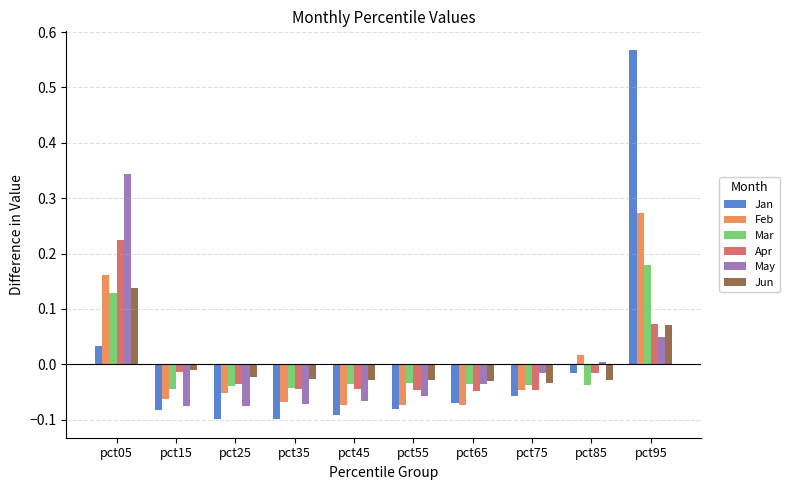

What is the total value across all series at pct25?

-0.3